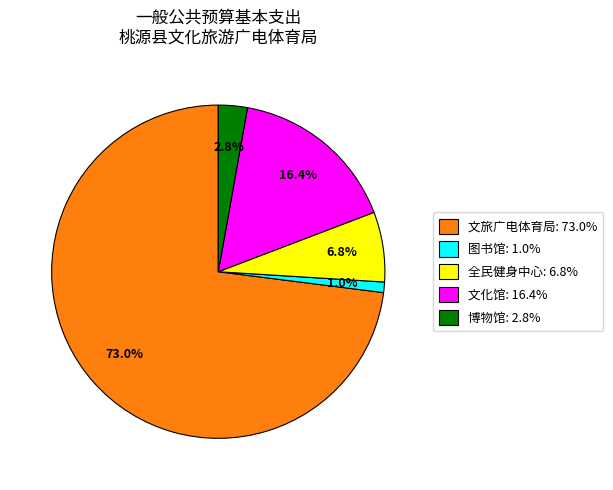

To the nearest percent, what is the average slice percentage?

20%